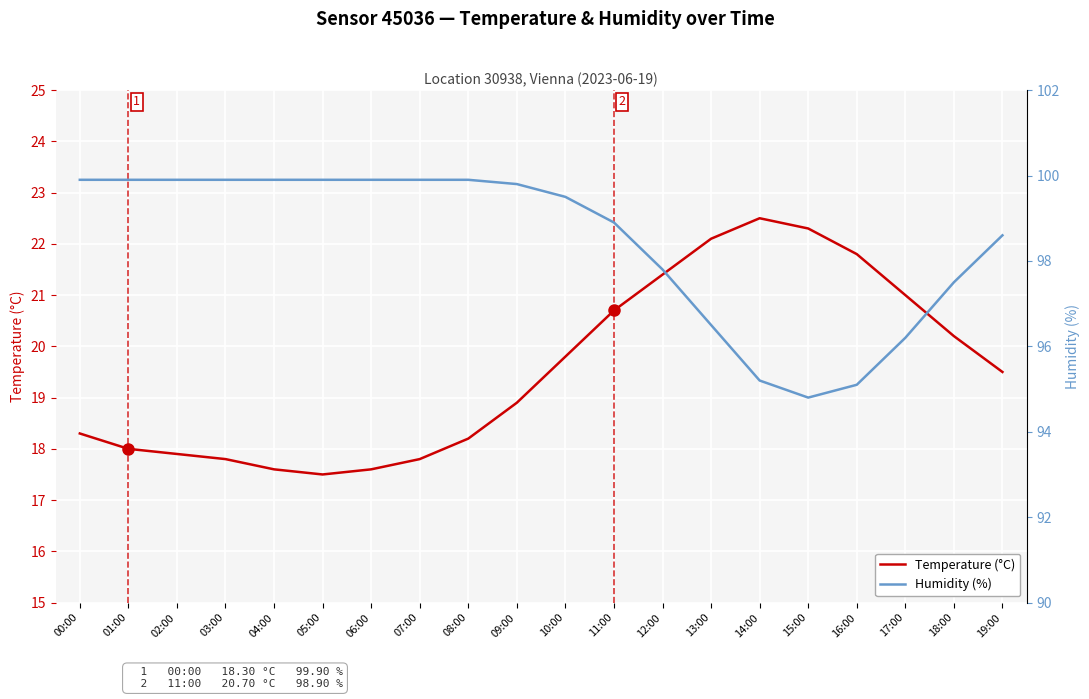

True or false: Temperature (°C) and Humidity (%) cross at least once.

False